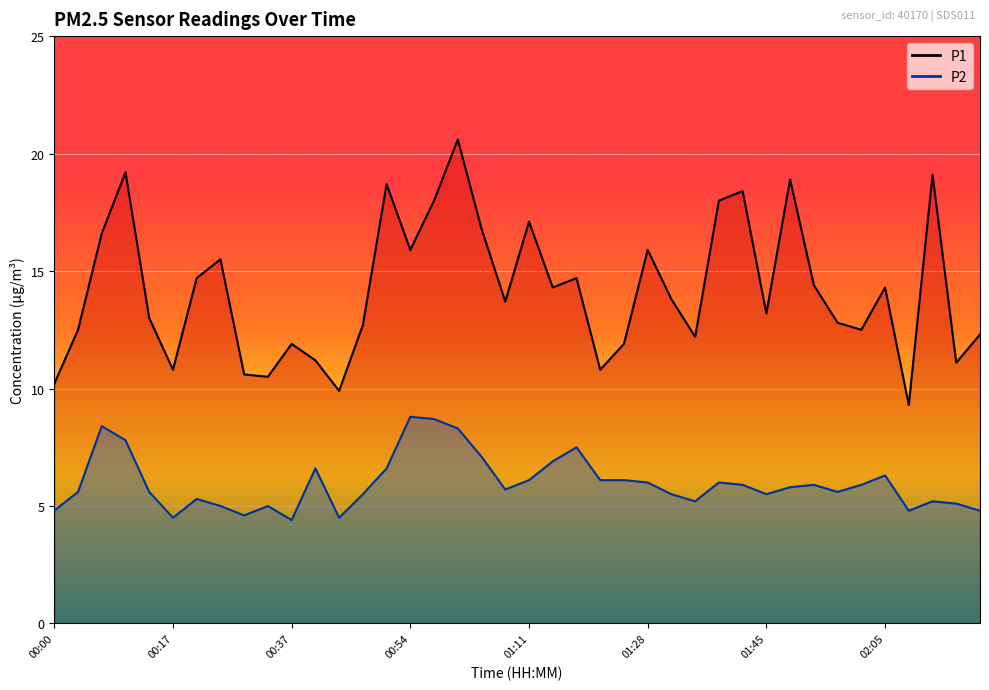

True or false: P1 has more than 0 points higher than both neighbors.

True